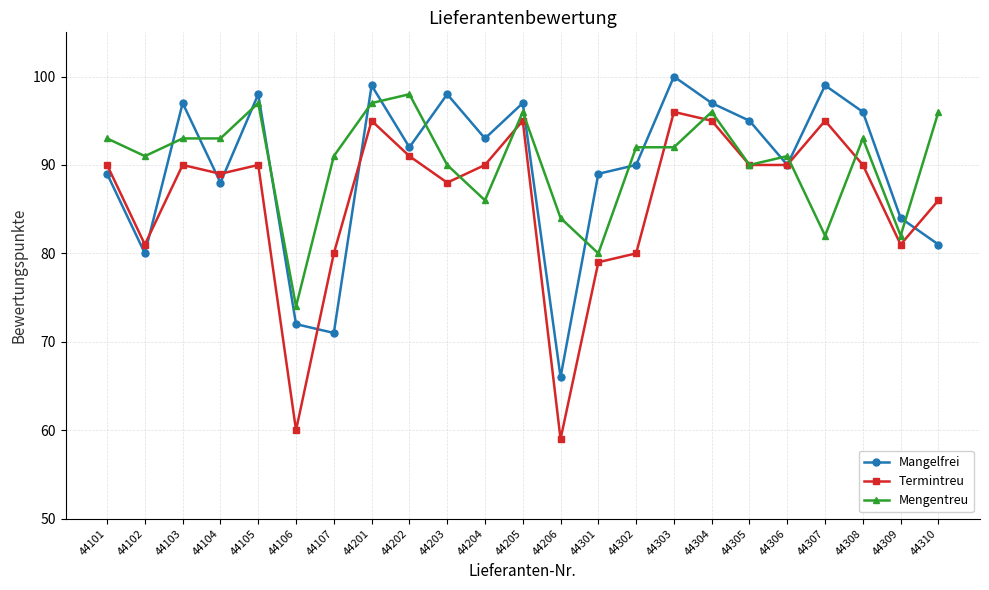

At which category is the sum across all series the highest?

44201